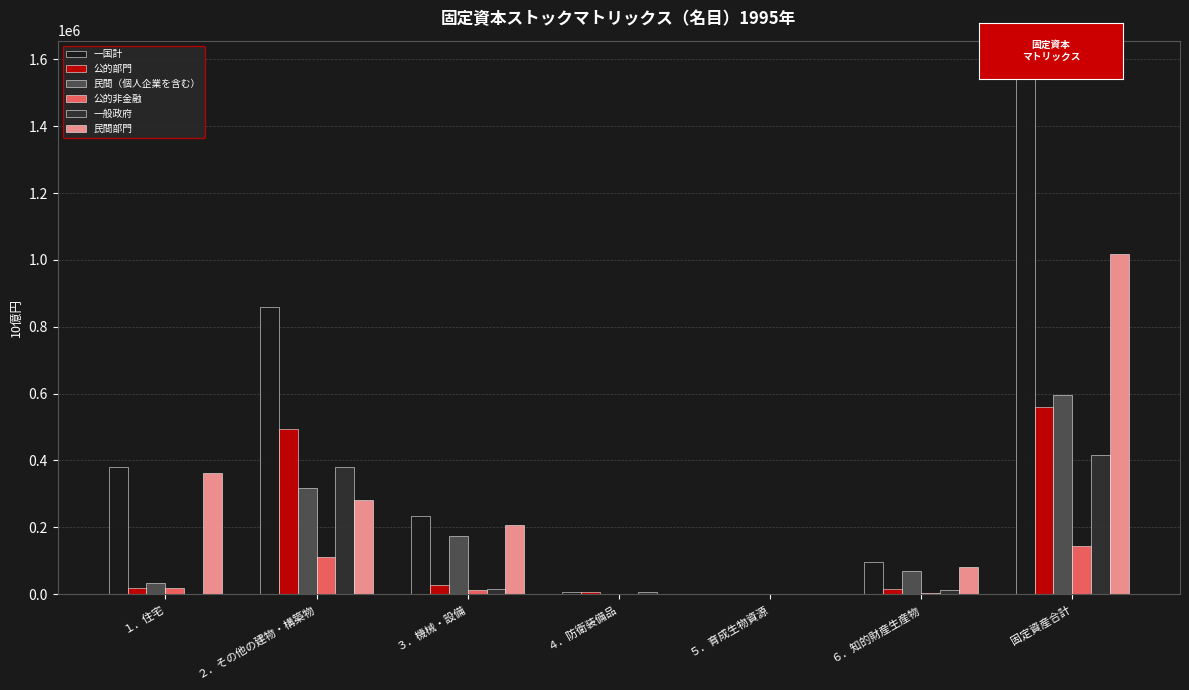

Does the chart contain stacked bars?

No